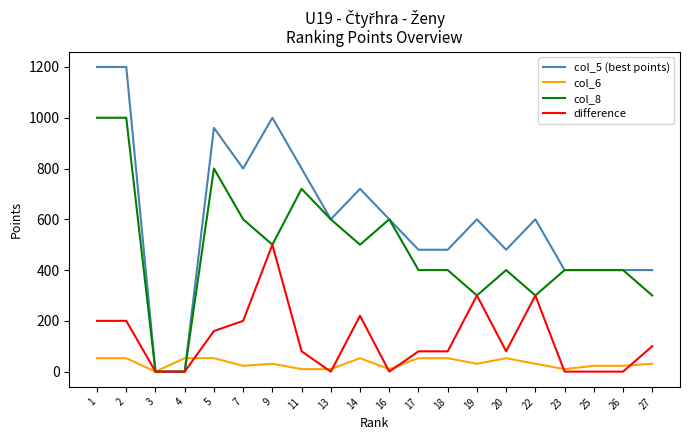

The value of col_6 at 2 is 53. True or false?

True